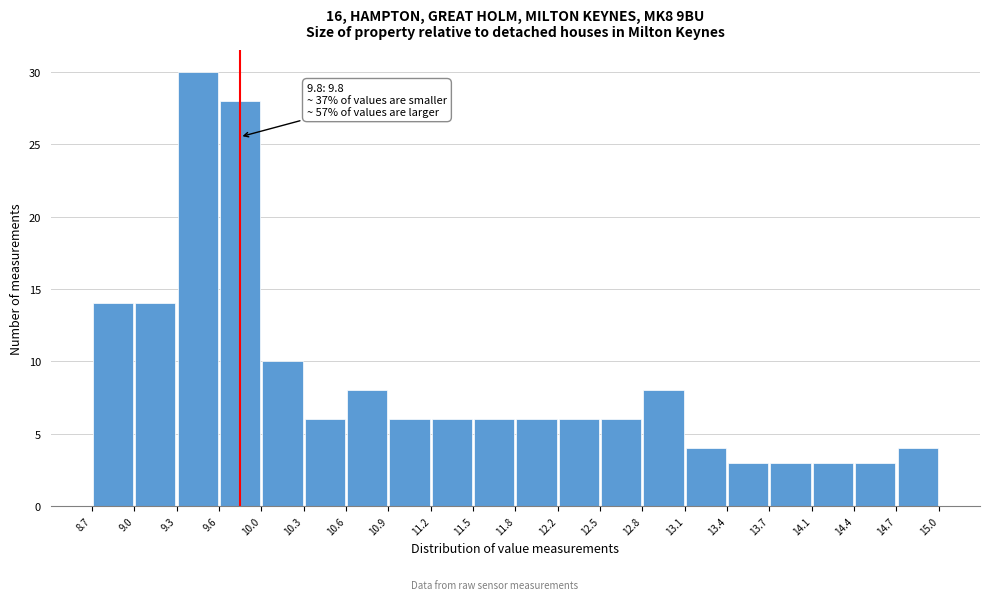

Which range on the x-axis has the tallest bar?

9.3 to 9.6